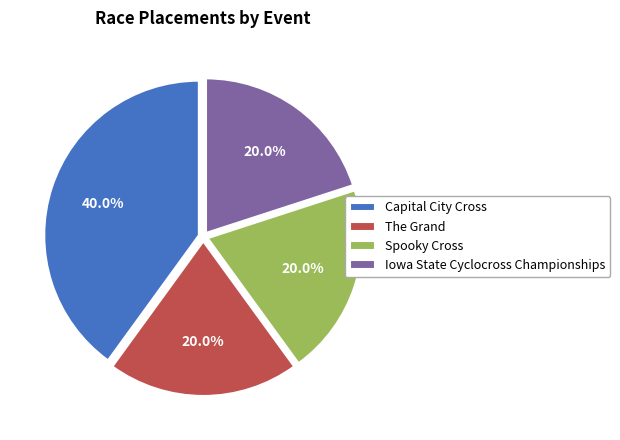

Which slice is the largest?

Capital City Cross